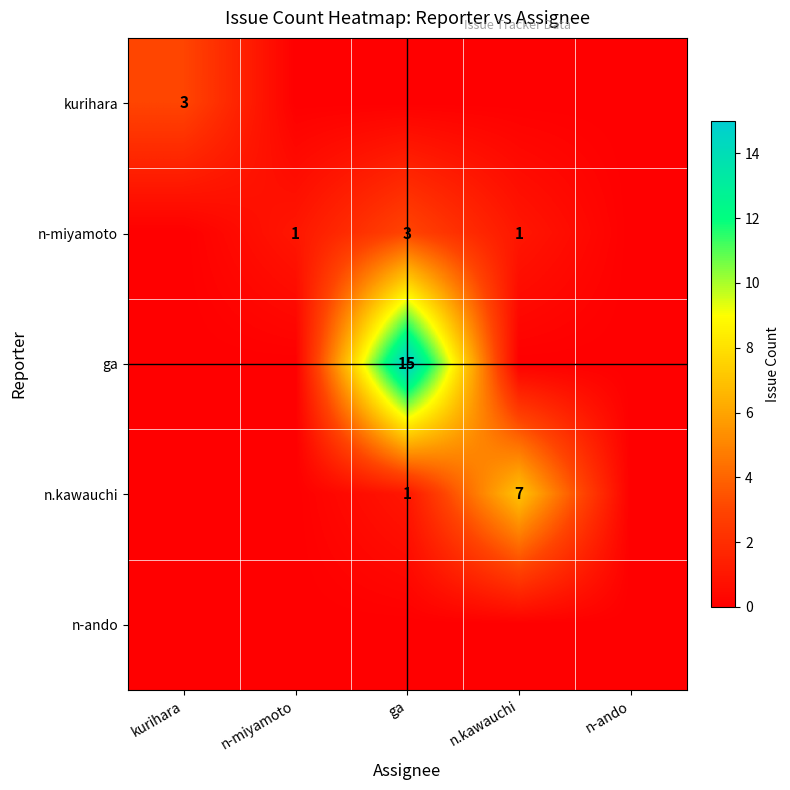

True or false: n-miyamoto has a value of 2 at n.kawauchi.

False